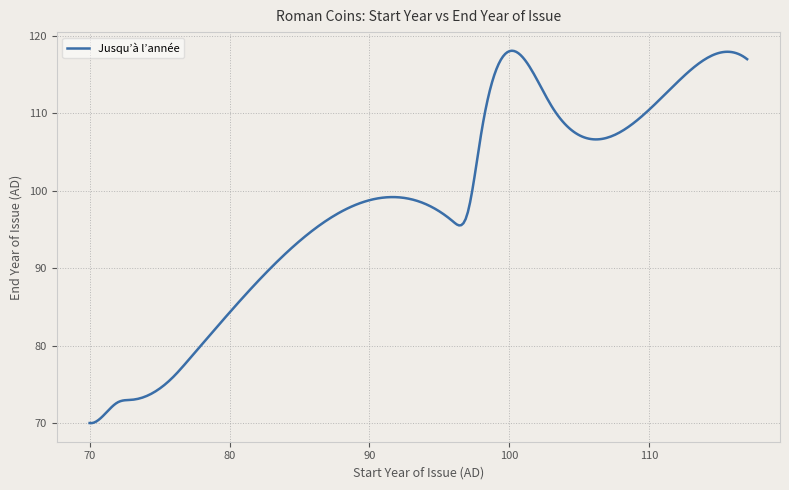

Does the chart display data point markers on the line(s)?

No